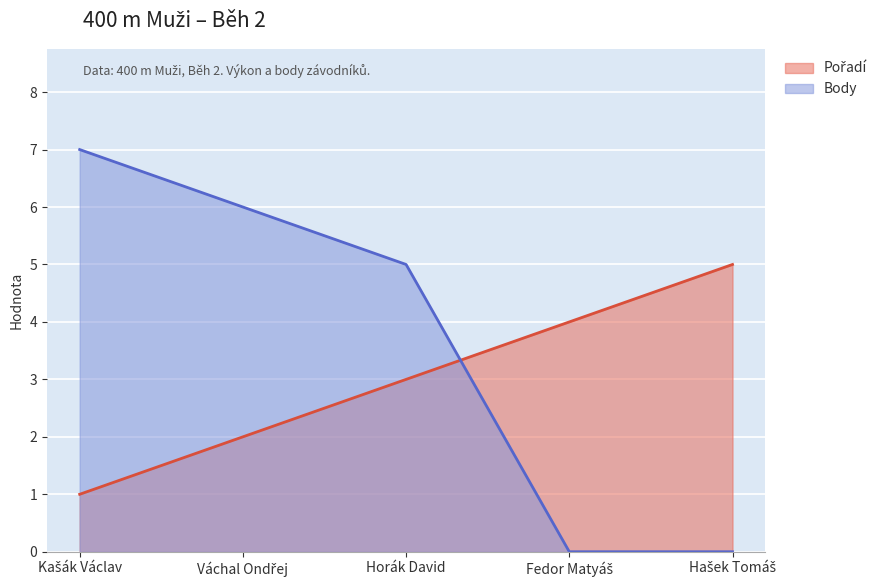

Is it true that Pořadí equals 1 at Kašák Václav?

True